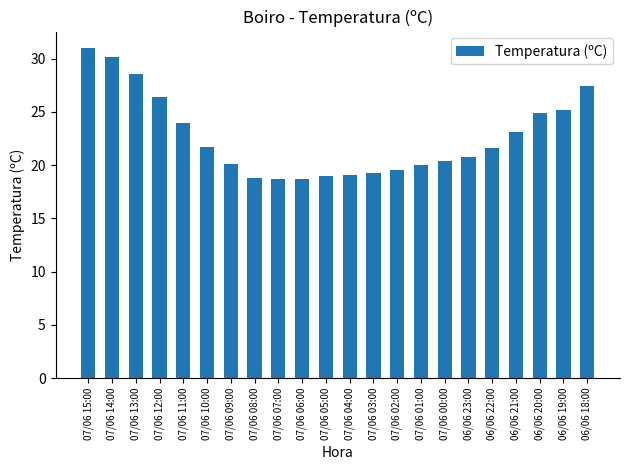

Where is the data nearest to the value 24?

07/06 11:00